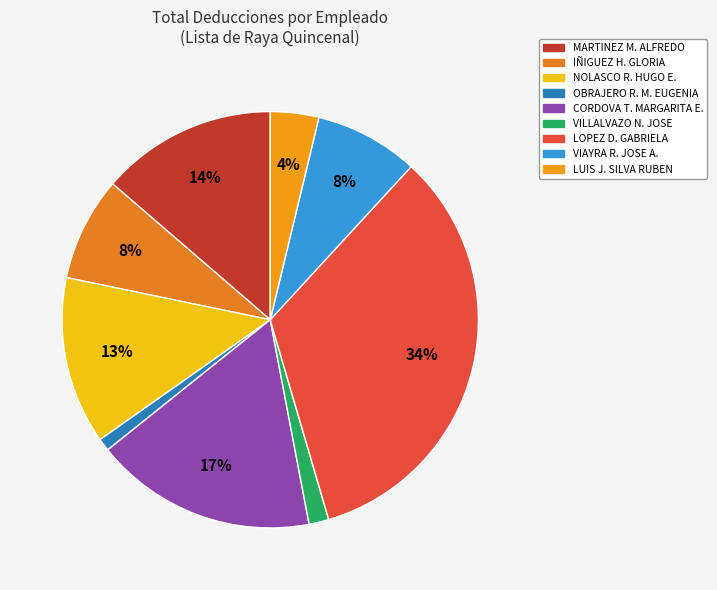

To the nearest percent, what is the average slice percentage?

11%